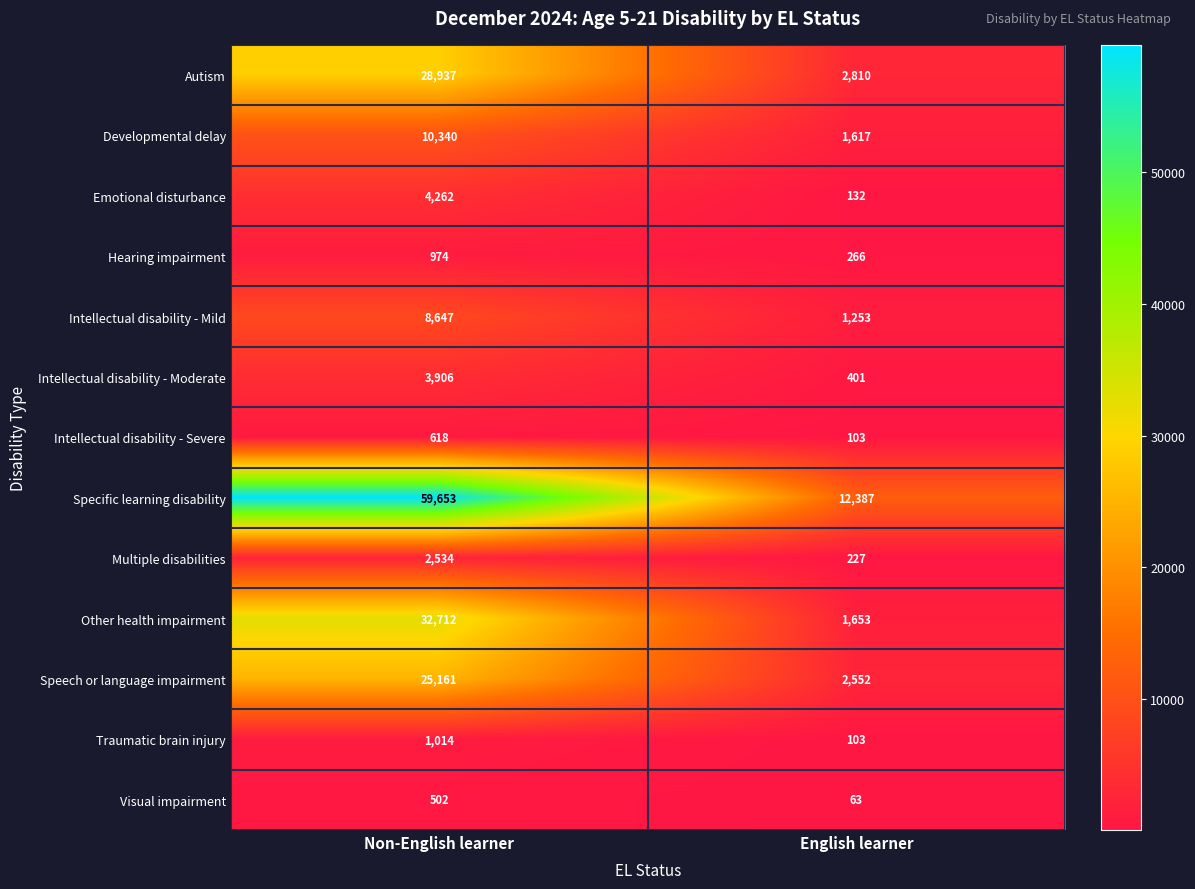

What is the sum of all Autism values?

31747